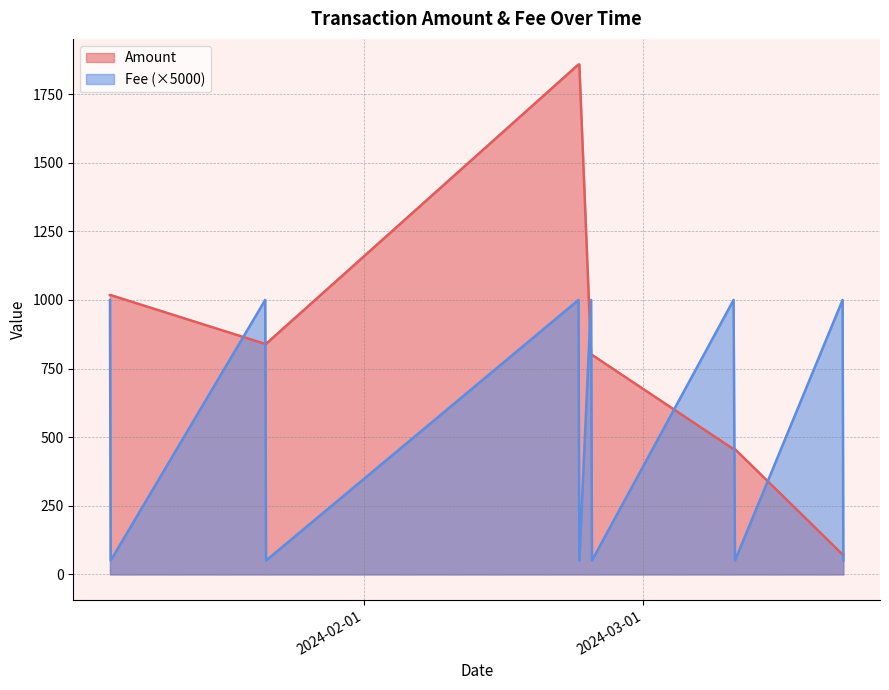

How many lines are shown in the chart?

2